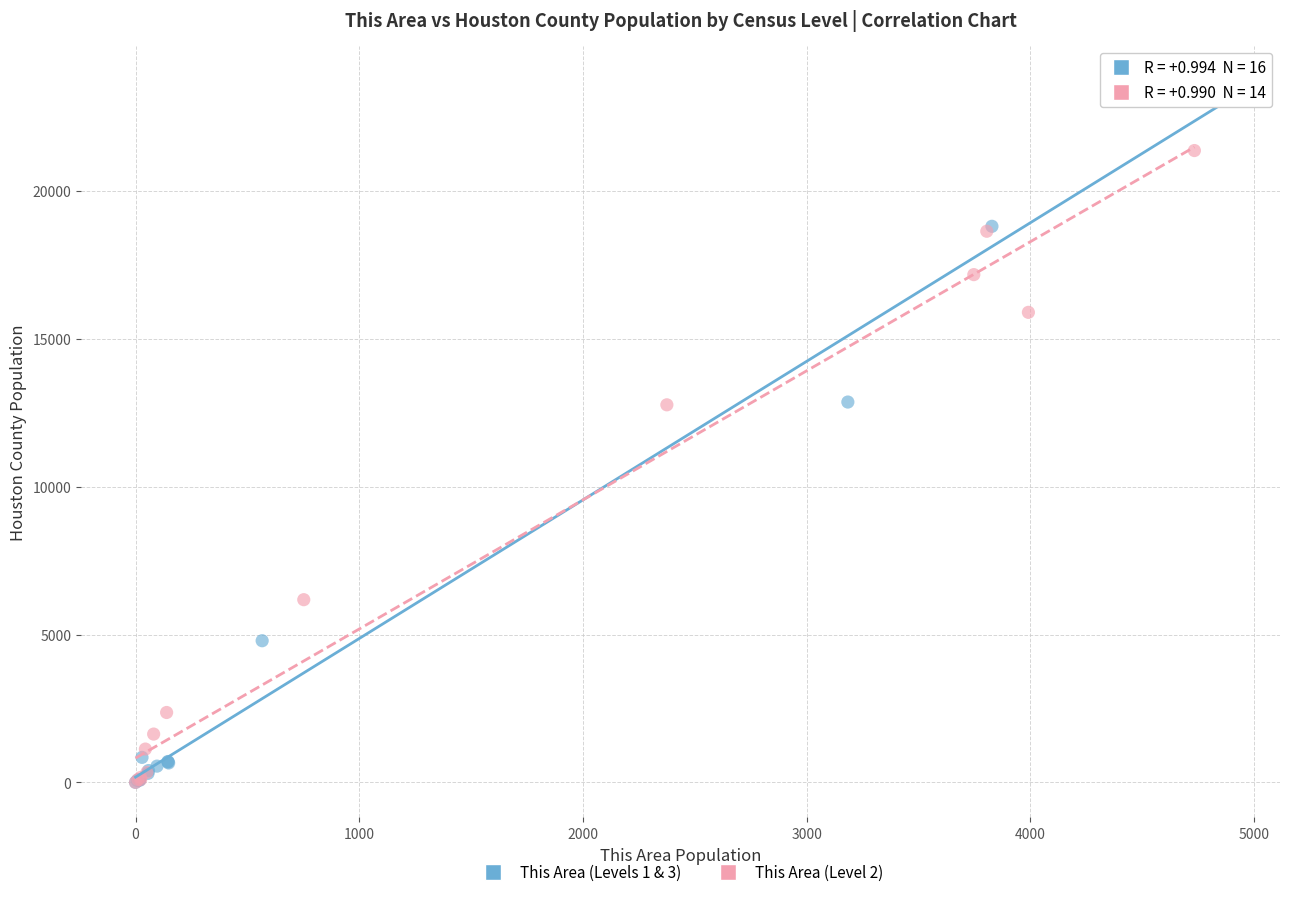

What are all the series names shown in the legend?

This Area (Levels 1 & 3), This Area (Level 2)